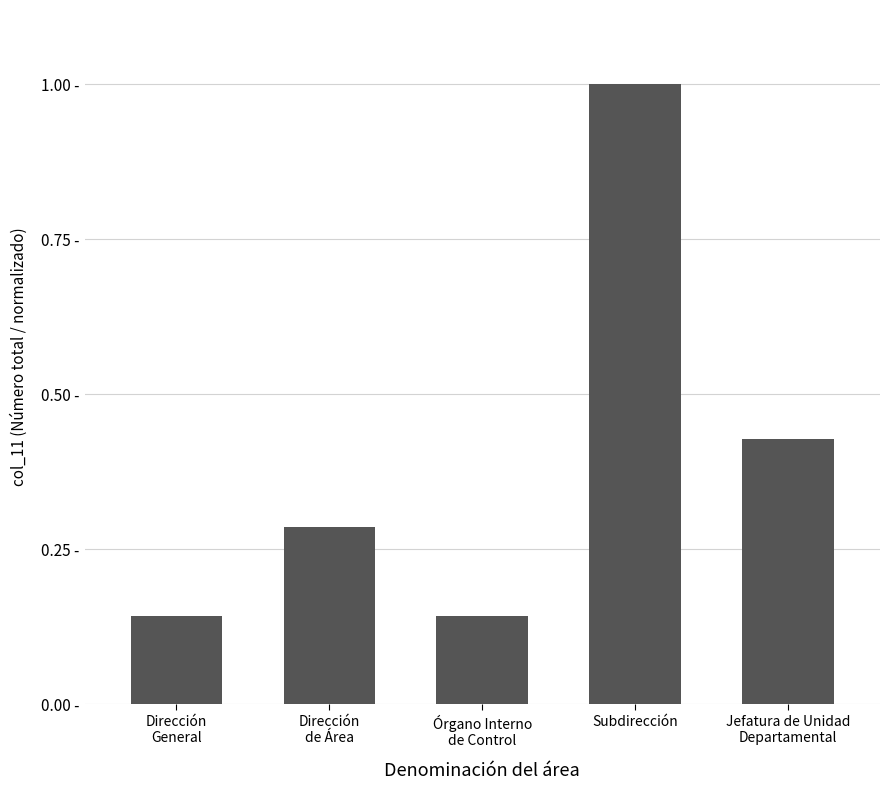

Reading left to right, extract all data points from this chart.

Dirección
General=0.1	Dirección
de Área=0.3	Órgano Interno
de Control=0.1	Subdirección=1.0	Jefatura de Unidad
Departamental=0.4